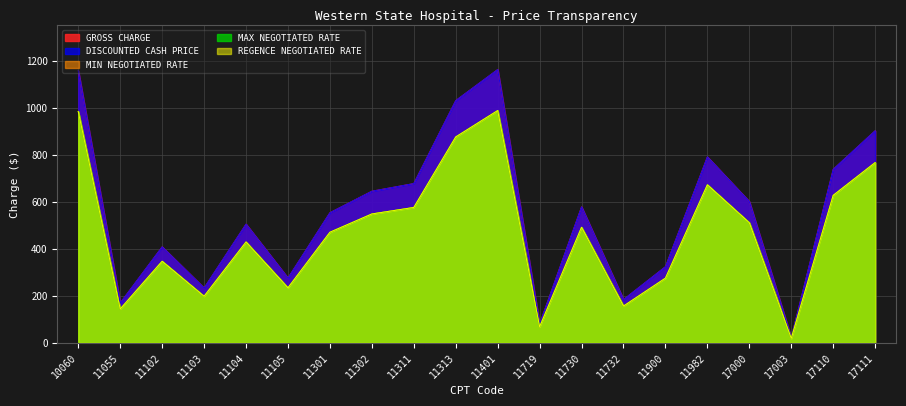

How many values in the MIN NEGOTIATED RATE series are below 491?

10